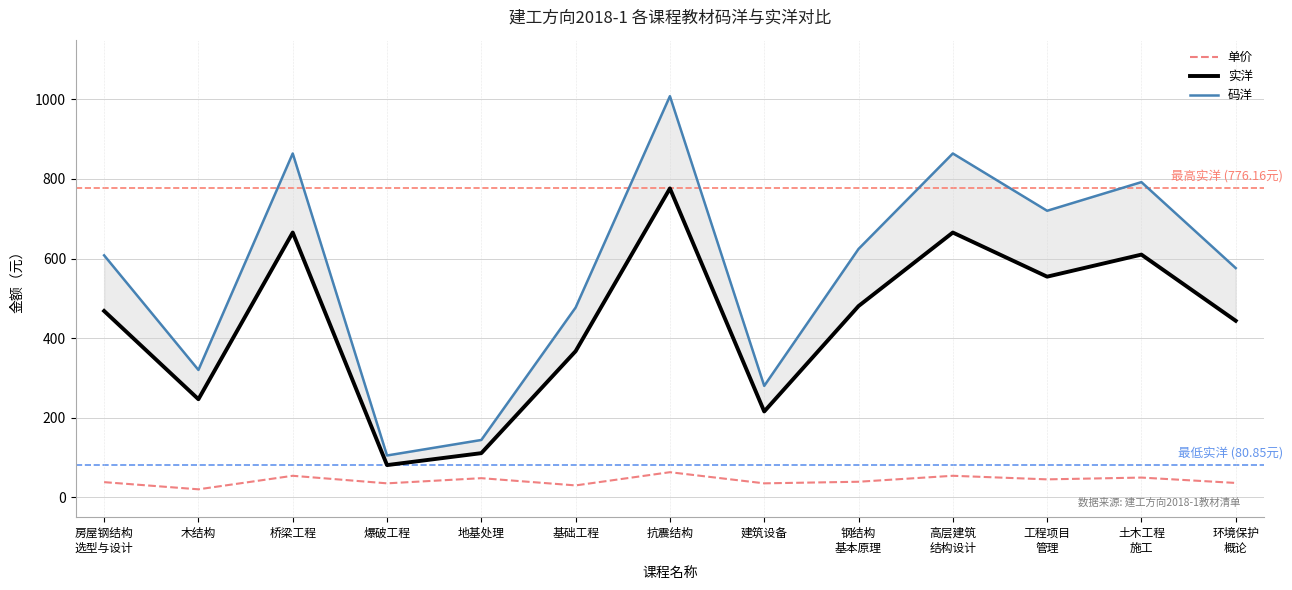

Is the value of 码洋 at 木结构 greater than the value of 实洋 at 桥梁工程?

No